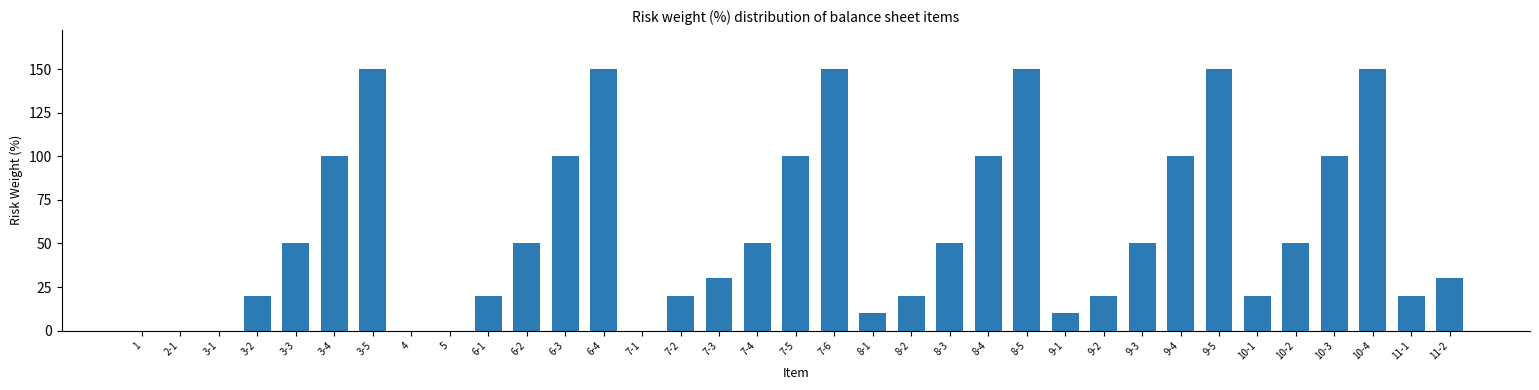

The value at 8-5 is 150. True or false?

True